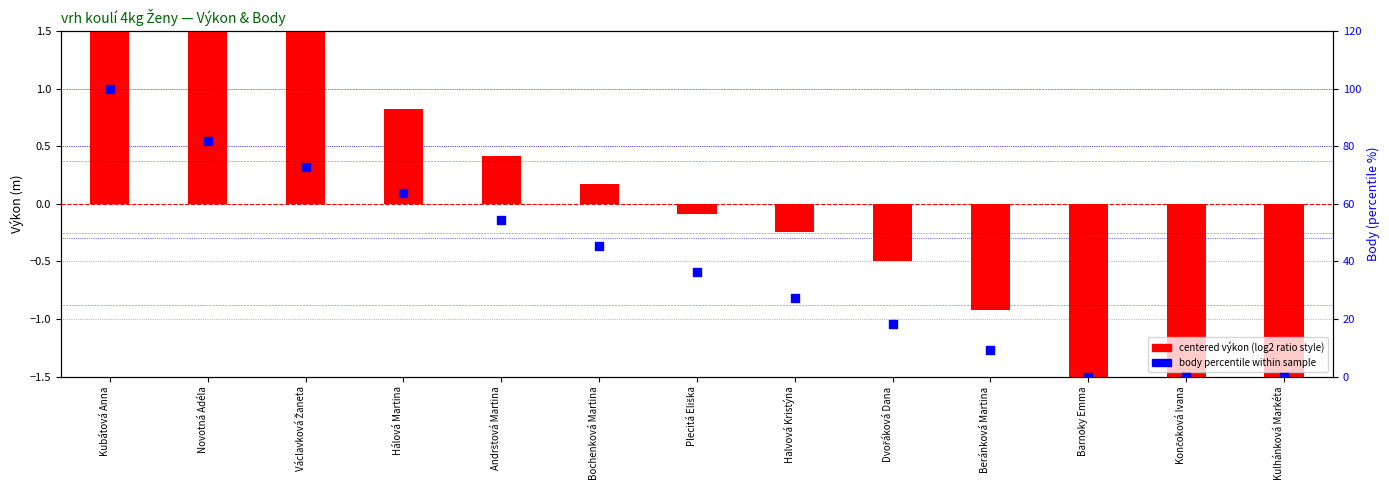

Is the value of centered výkon (log2 ratio style) at Hálová Martina greater than the value of body percentile at Kubátová Anna?

No